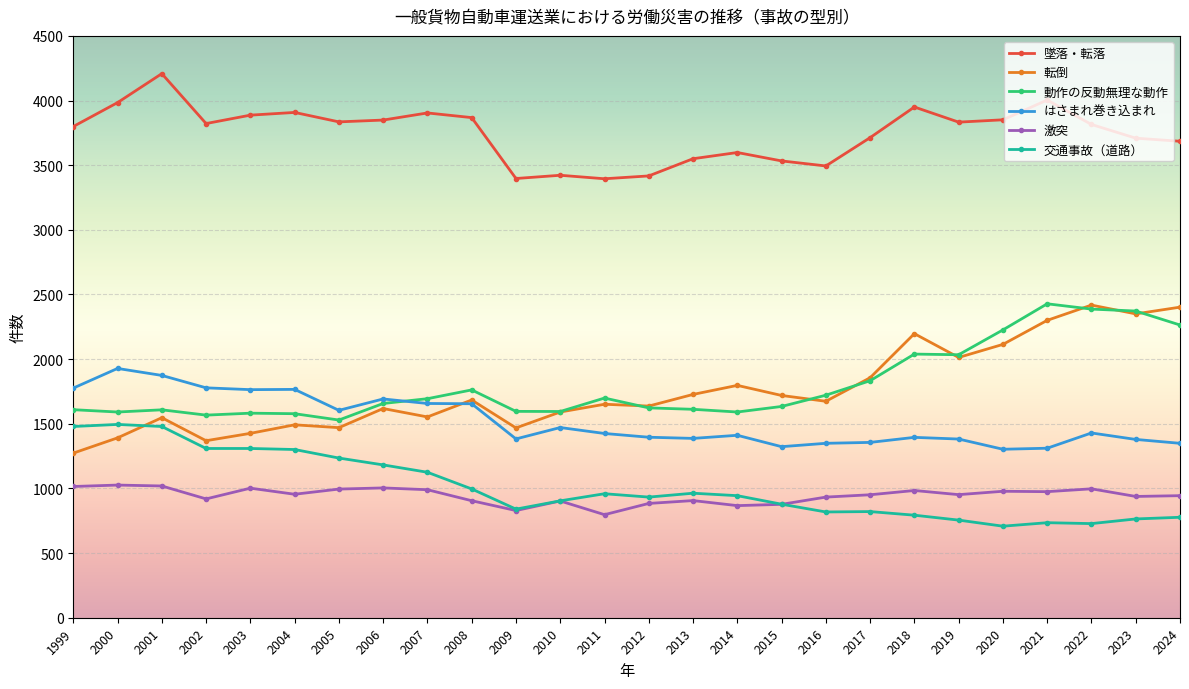

What is the difference between the second highest and second lowest values in the 墜落・転落 series?

607